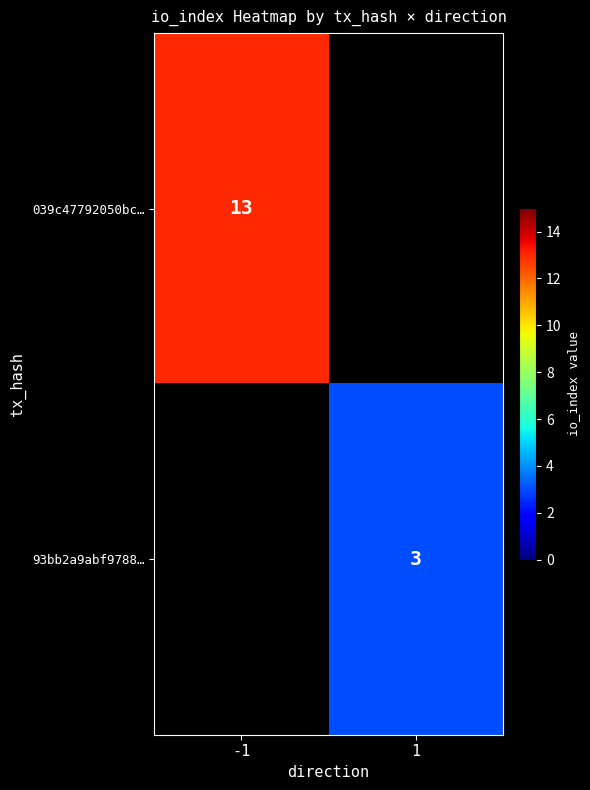

Which category has the highest value across all series?

-1